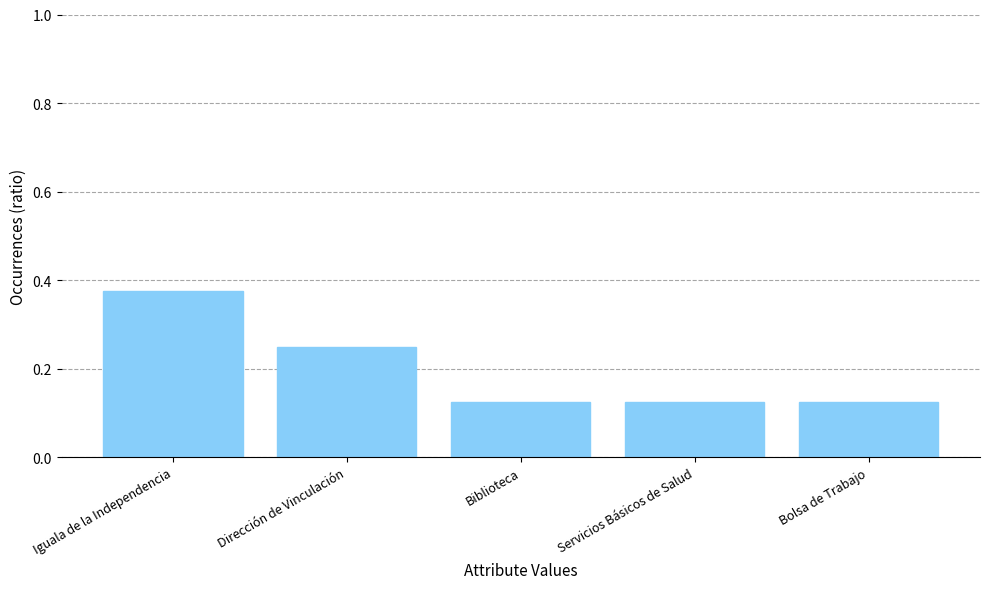

Count the number of data series in this chart.

1